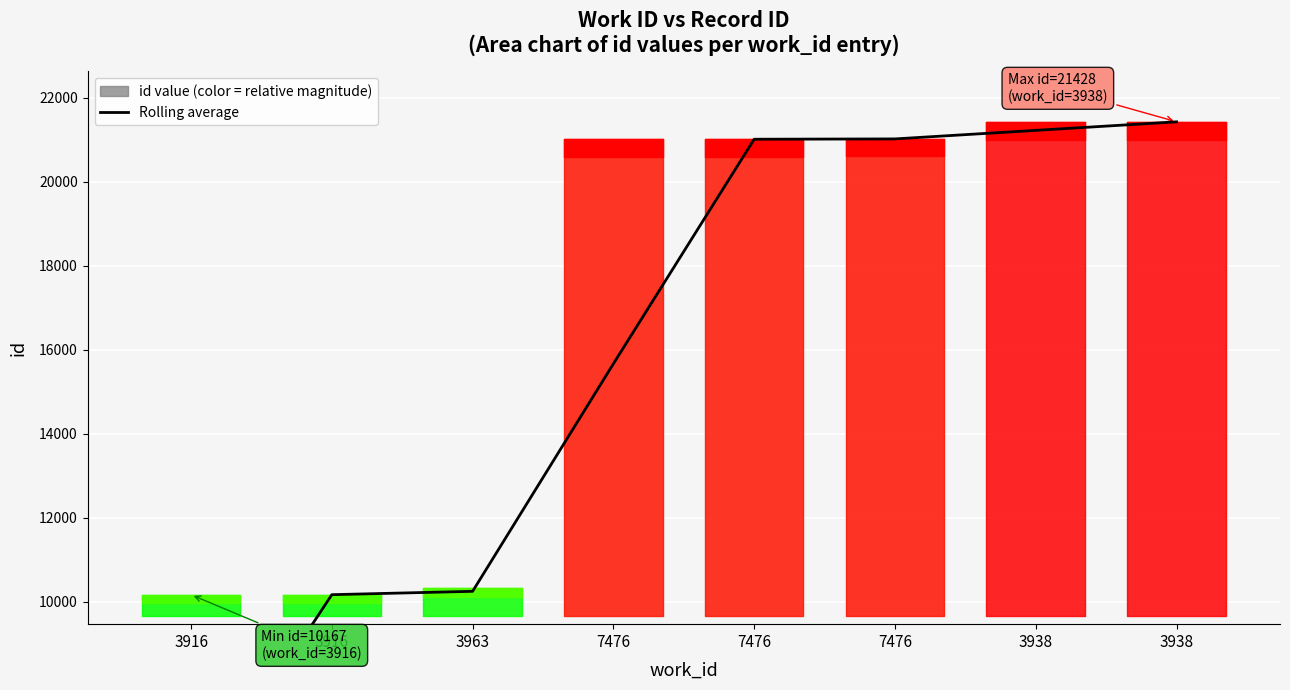

True or false: the data shows 32600.5 at 7476.

False